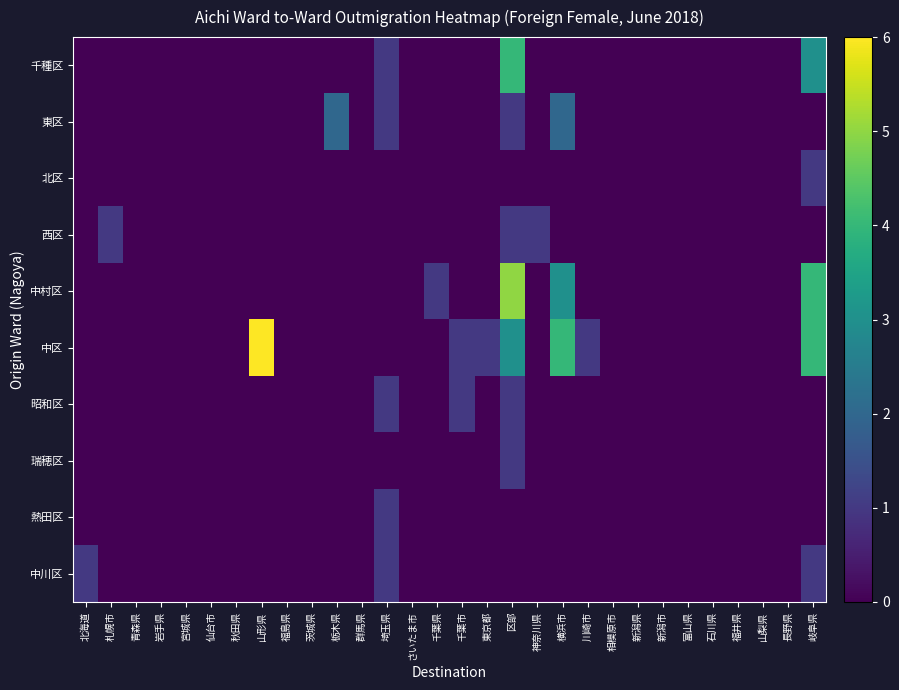

What is the difference between the highest and lowest values at 山形県?

6